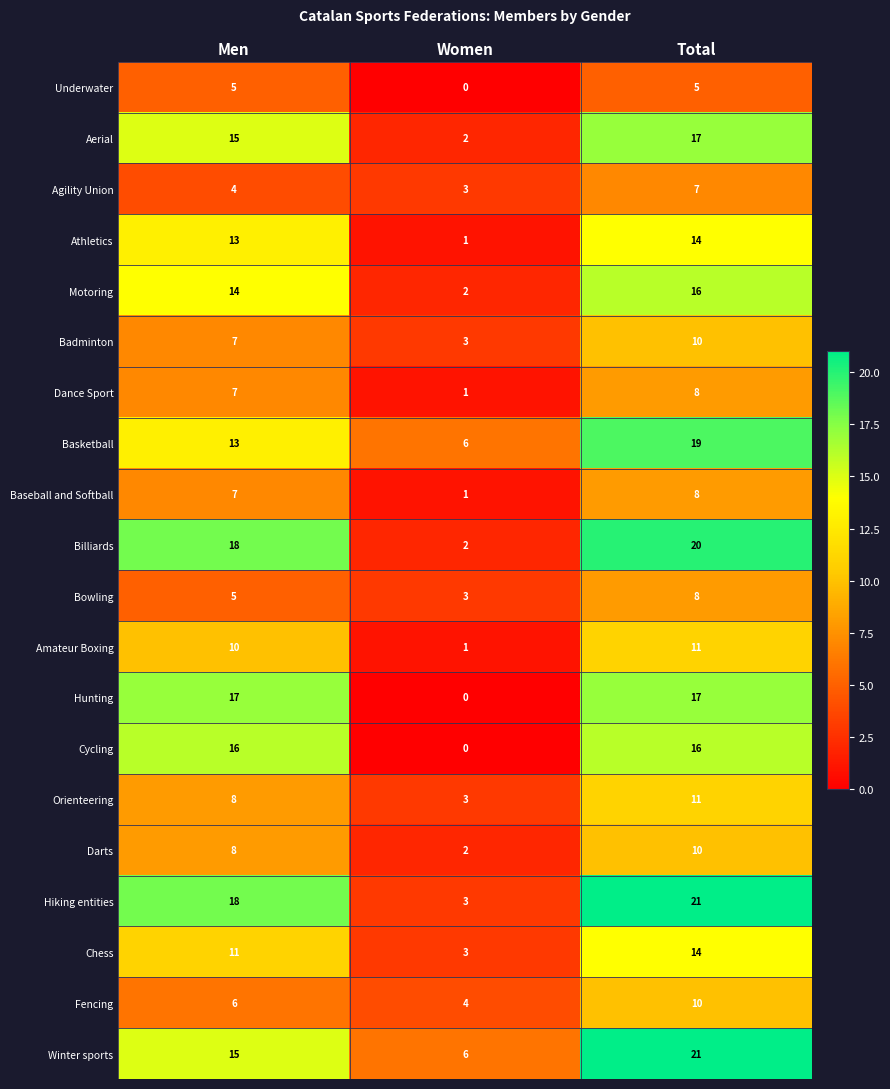

Which series changed the most between Men and Women?

Hunting